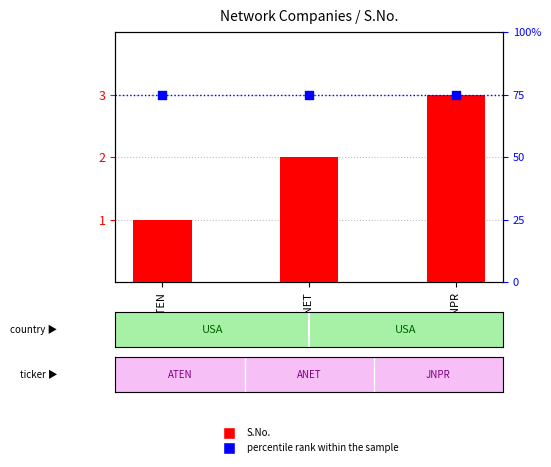

Which series has the largest Y range (max minus min)?

S.No.